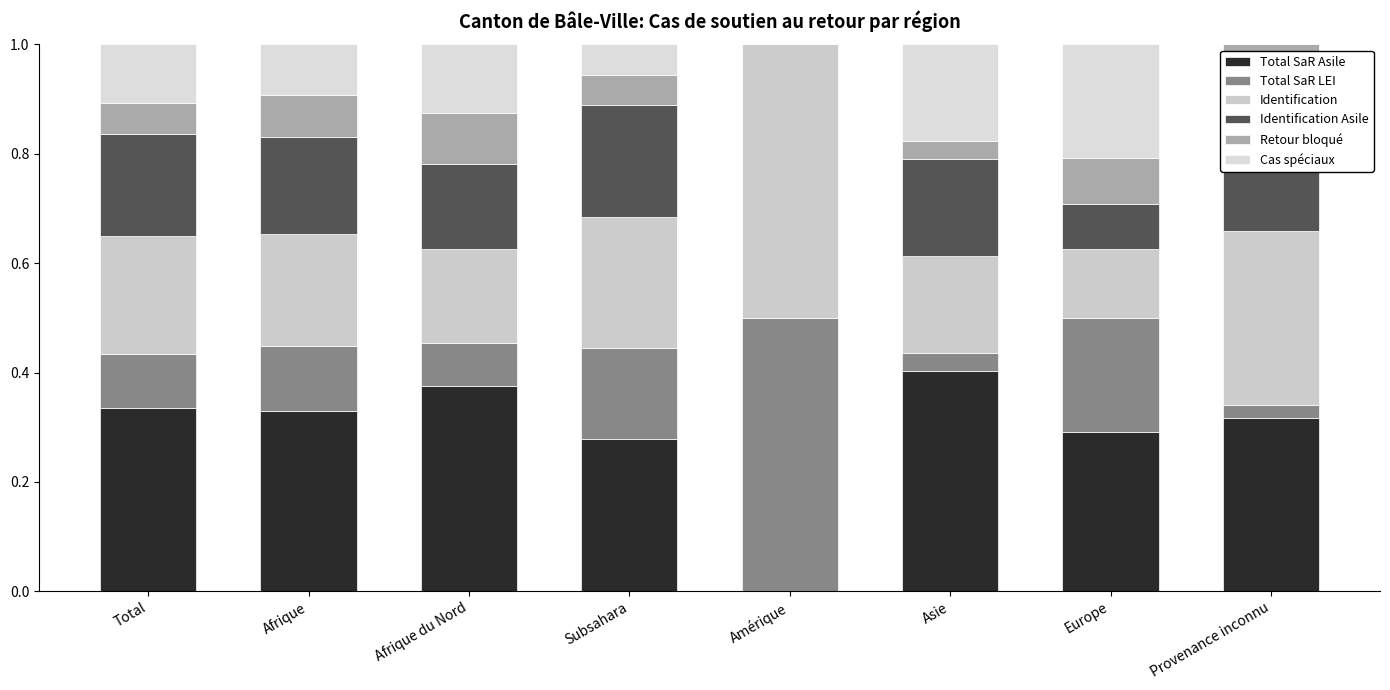

What is the value of the Identification Asile bar at the 4th from the left?

0.2